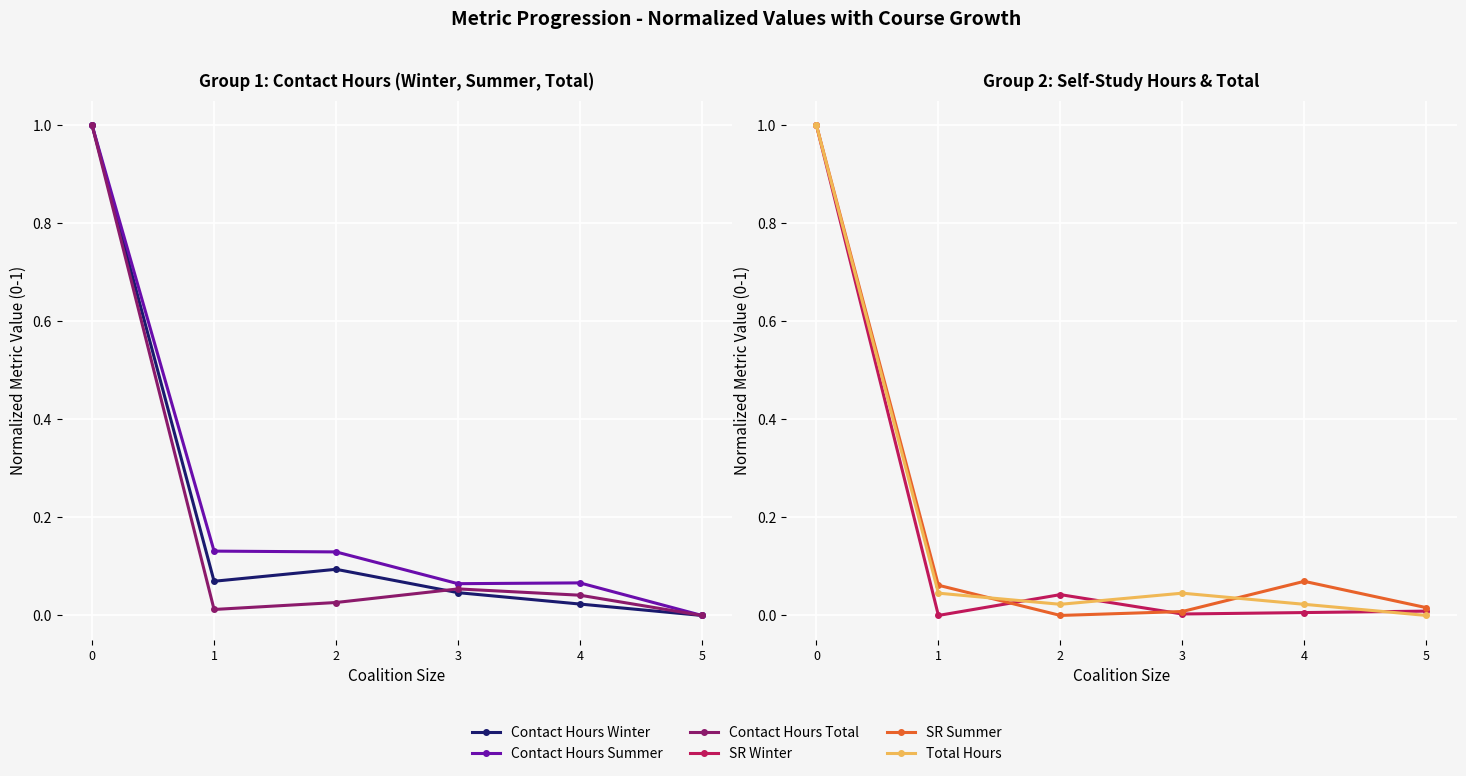

Which series changed the most between 2 and 3?

Contact Hours Summer